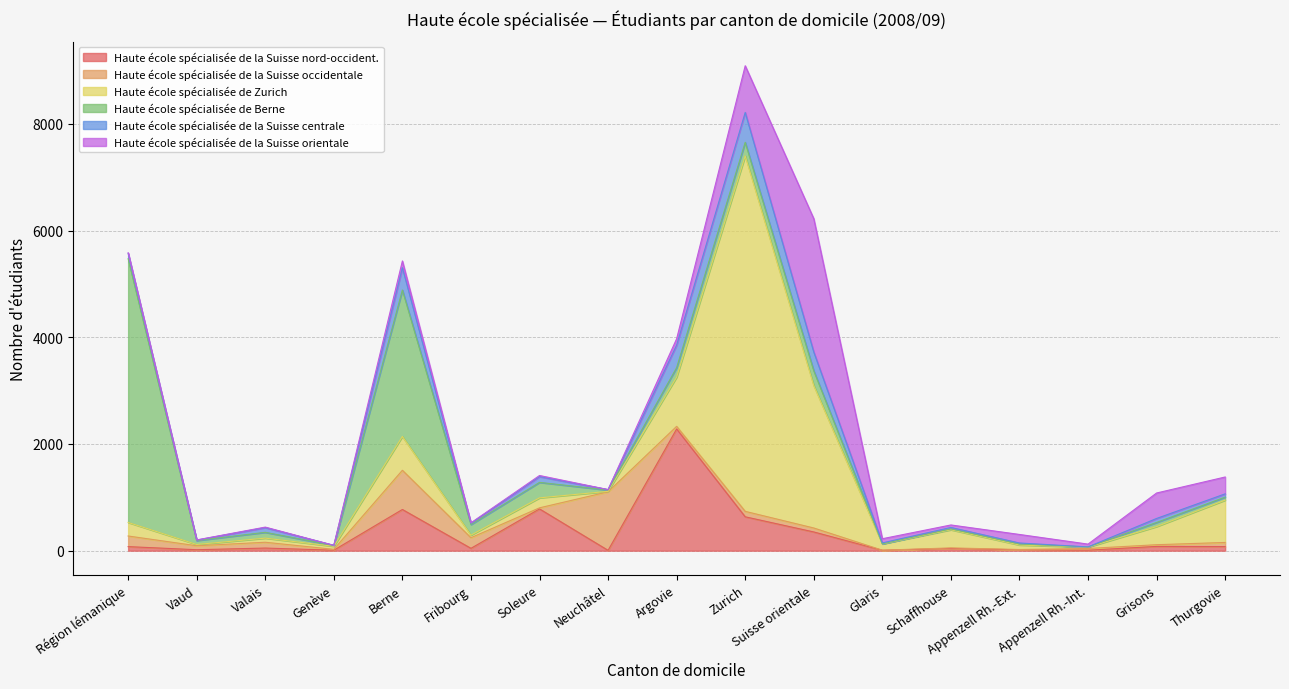

What are all the series names shown in the legend?

Haute école spécialisée de la Suisse nord-occident., Haute école spécialisée de la Suisse occidentale, Haute école spécialisée de Zurich, Haute école spécialisée de Berne, Haute école spécialisée de la Suisse centrale, Haute école spécialisée de la Suisse orientale